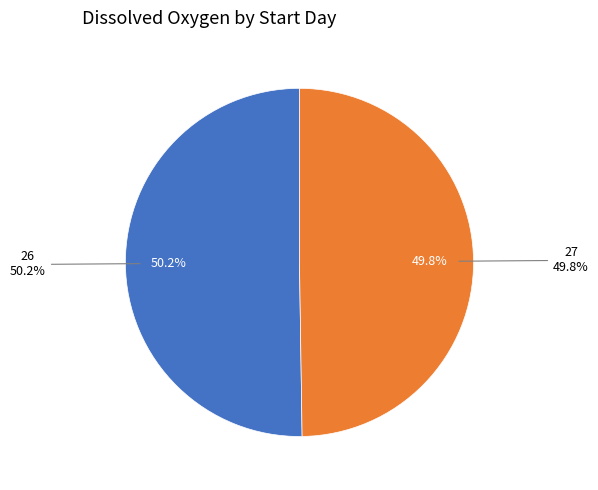

The 26 slice represents 50% of the pie. True or false?

True